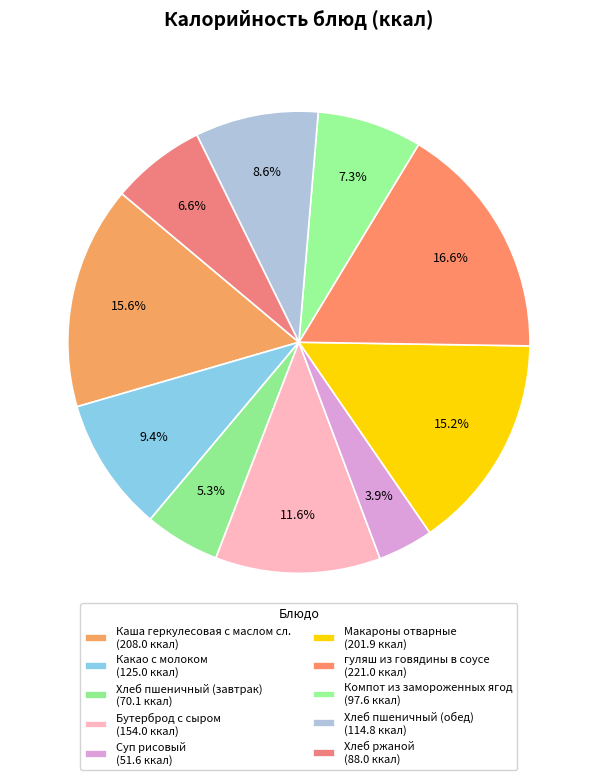

How many segments does this pie chart have?

10